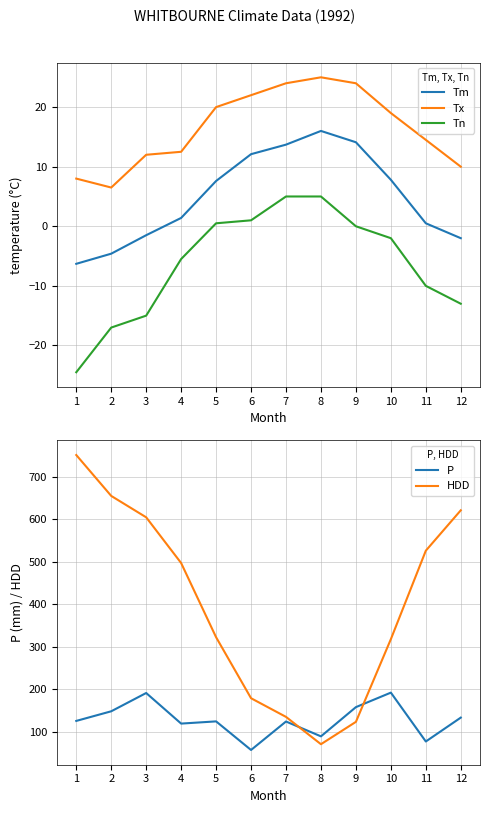

Reading left to right, transcribe all the data shown in this chart.

Tm: -6.3	-4.6	-1.5	1.4	7.6	12.1	13.7	16.0	14.1	7.8	0.5	-2.0
Tx: 8.0	6.5	12.0	12.5	20.0	22.0	24.0	25.0	24.0	19.0	14.5	10.0
Tn: -24.5	-17.0	-15.0	-5.5	0.5	1.0	5.0	5.0	0.0	-2.0	-10.0	-13.0
P: 125.0	147.7	190.8	118.7	123.9	56.5	123.6	88.6	157.5	191.7	76.5	132.8
HDD: 751.8	655.4	605.0	497.2	322.3	178.5	134.5	70.1	122.8	317.7	526.3	621.5